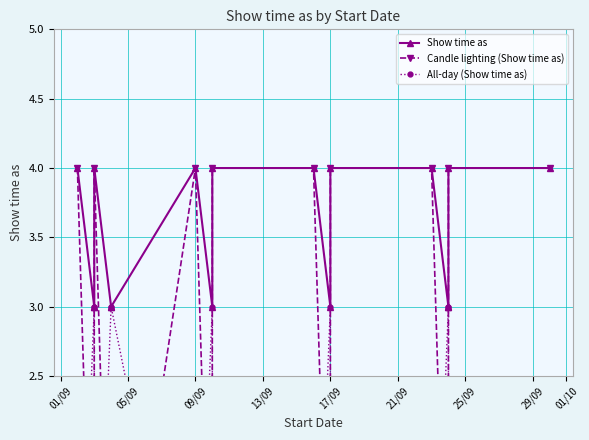

True or false: Show time as and Candle lighting (Show time as) cross at least once.

False